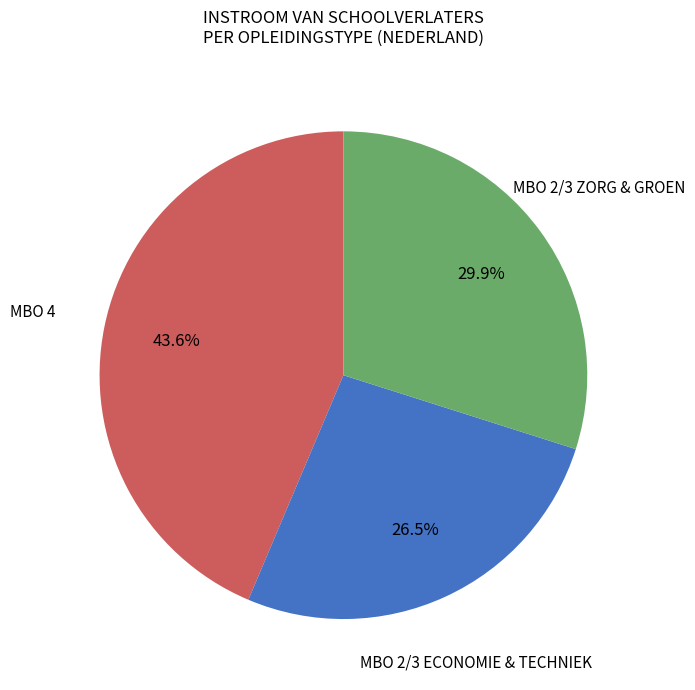

How many slices are in this pie chart?

3